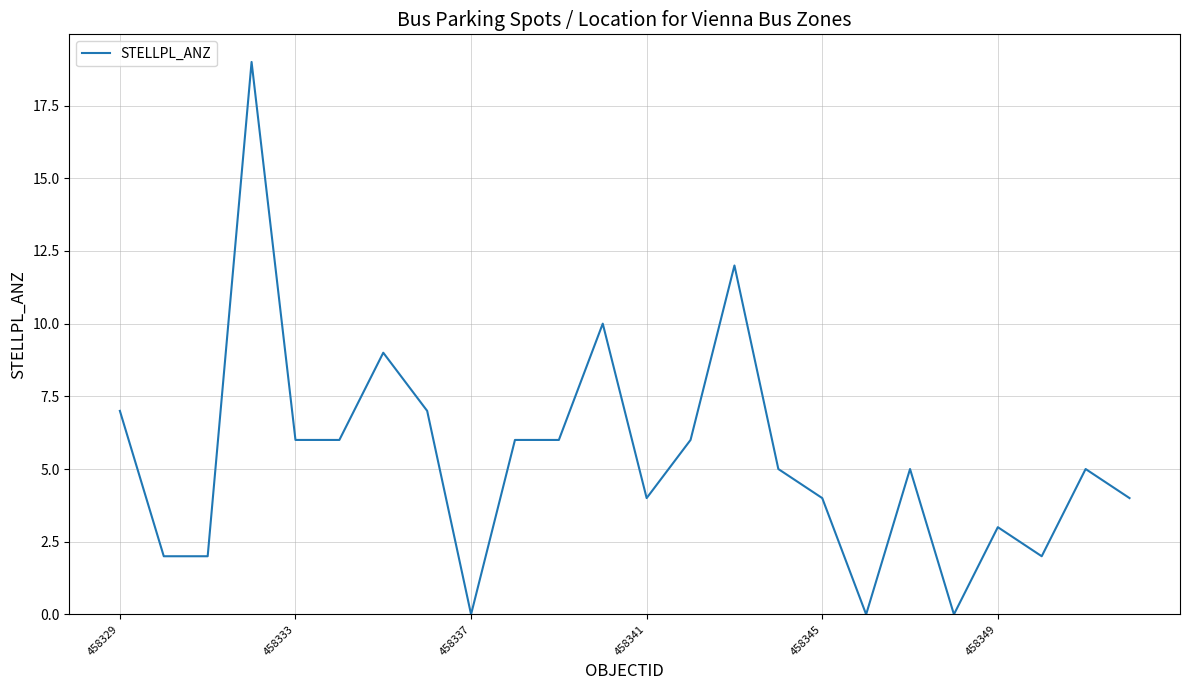

What is the greatest value displayed?

19